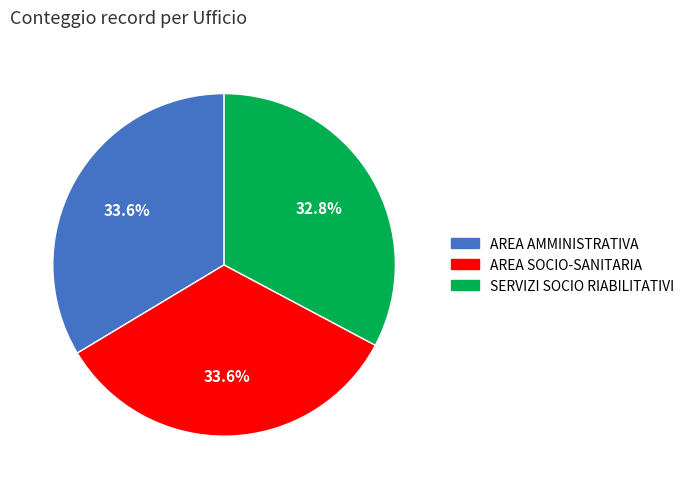

To the nearest percent, what percentage of the pie is AREA SOCIO-SANITARIA?

34%